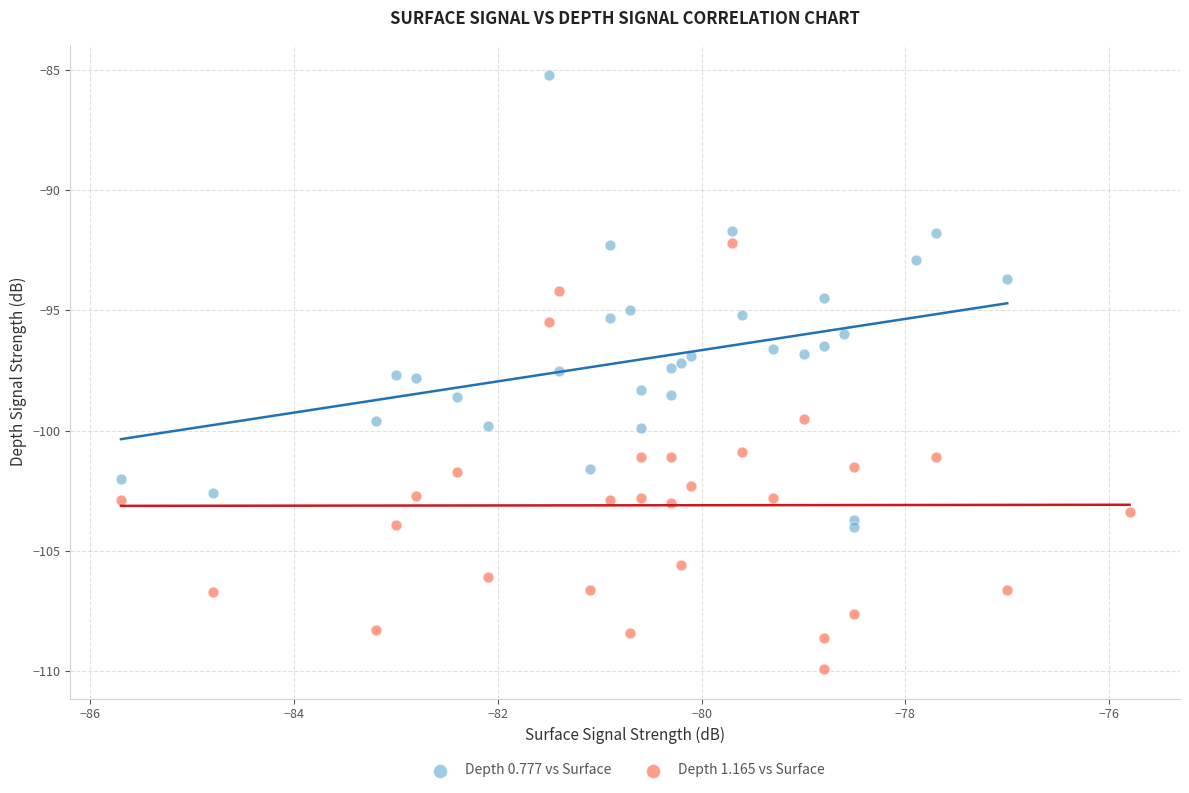

Which series reaches the minimum Y coordinate?

Depth 1.165 vs Surface